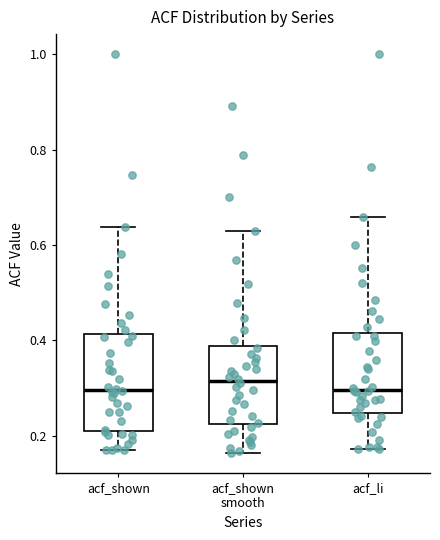

Reading left to right, read every box against the y-axis: the position of its median line, the range the box covers, and the ends of its whiskers. The values are not printed on the chart, so give them approximately, as read against the axis.

acf_shown: median 0.30, box 0.22 to 0.42, whiskers 0.18 to 0.64
acf_shown smooth: median 0.32, box 0.22 to 0.38, whiskers 0.16 to 0.62
acf_li: median 0.30, box 0.24 to 0.42, whiskers 0.18 to 0.66